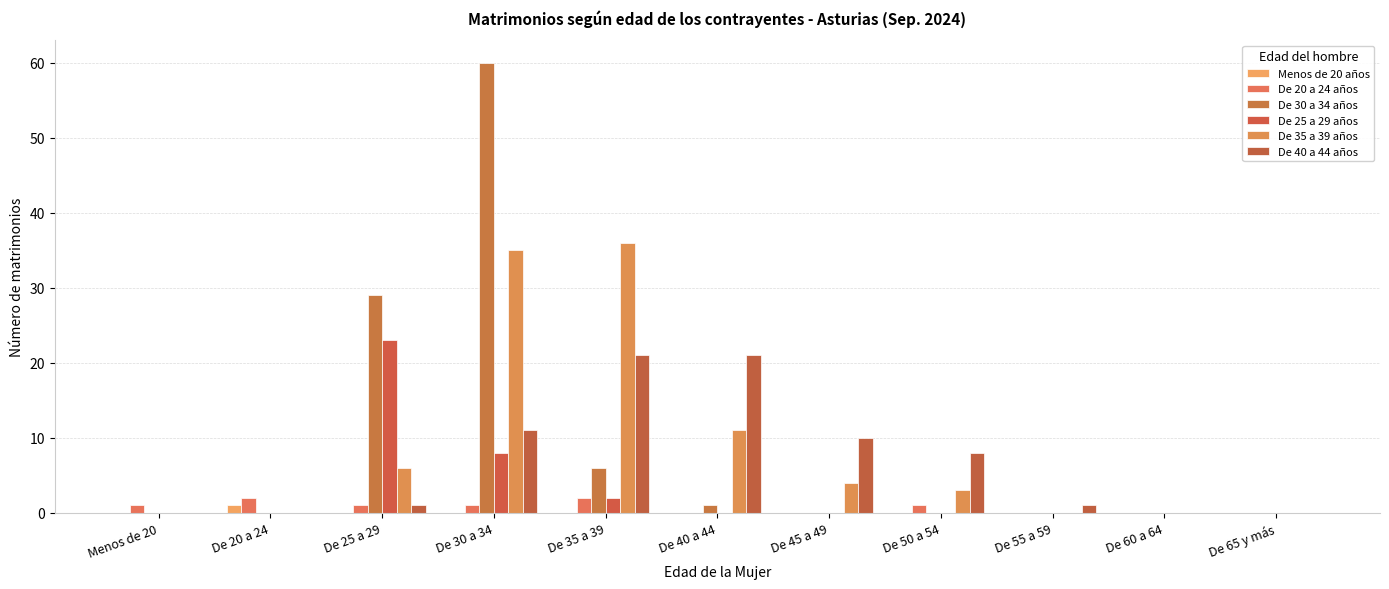

Reading left to right, extract all data points from this chart.

Menos de 20 años: Menos de 20=0	De 20 a 24=1	De 25 a 29=0	De 30 a 34=0	De 35 a 39=0	De 40 a 44=0	De 45 a 49=0	De 50 a 54=0	De 55 a 59=0	De 60 a 64=0	De 65 y más=0
De 20 a 24 años: Menos de 20=1	De 20 a 24=2	De 25 a 29=1	De 30 a 34=1	De 35 a 39=2	De 40 a 44=0	De 45 a 49=0	De 50 a 54=1	De 55 a 59=0	De 60 a 64=0	De 65 y más=0
De 30 a 34 años: Menos de 20=0	De 20 a 24=0	De 25 a 29=29	De 30 a 34=60	De 35 a 39=6	De 40 a 44=1	De 45 a 49=0	De 50 a 54=0	De 55 a 59=0	De 60 a 64=0	De 65 y más=0
De 25 a 29 años: Menos de 20=0	De 20 a 24=0	De 25 a 29=23	De 30 a 34=8	De 35 a 39=2	De 40 a 44=0	De 45 a 49=0	De 50 a 54=0	De 55 a 59=0	De 60 a 64=0	De 65 y más=0
De 35 a 39 años: Menos de 20=0	De 20 a 24=0	De 25 a 29=6	De 30 a 34=35	De 35 a 39=36	De 40 a 44=11	De 45 a 49=4	De 50 a 54=3	De 55 a 59=0	De 60 a 64=0	De 65 y más=0
De 40 a 44 años: Menos de 20=0	De 20 a 24=0	De 25 a 29=1	De 30 a 34=11	De 35 a 39=21	De 40 a 44=21	De 45 a 49=10	De 50 a 54=8	De 55 a 59=1	De 60 a 64=0	De 65 y más=0